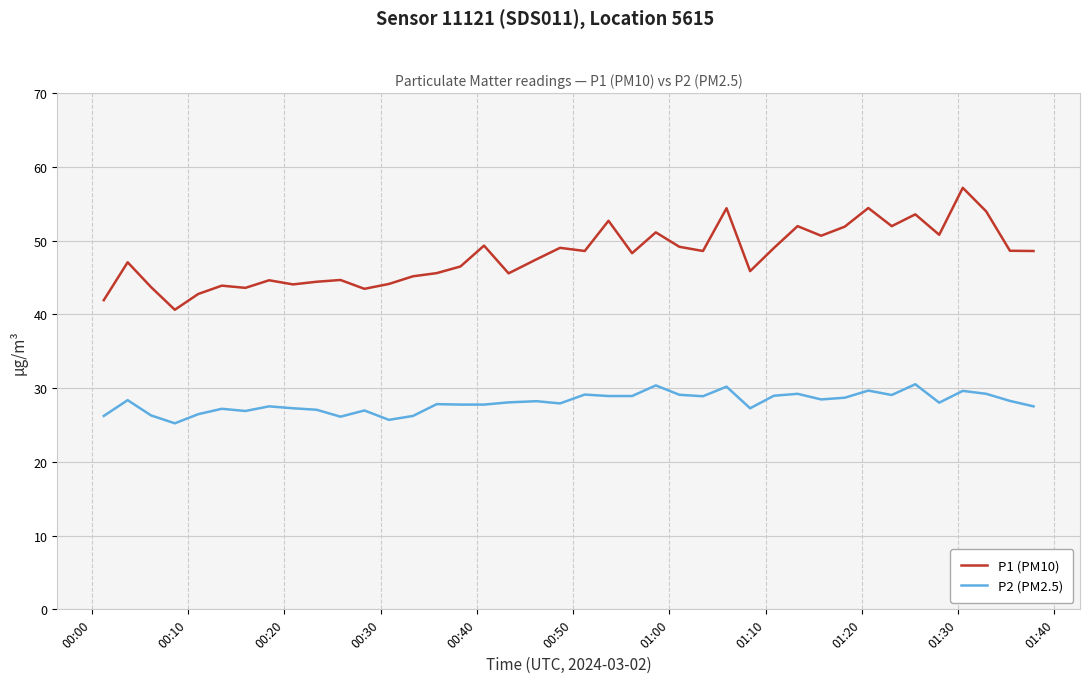

Which series has the largest total across all categories?

P1 (PM10)